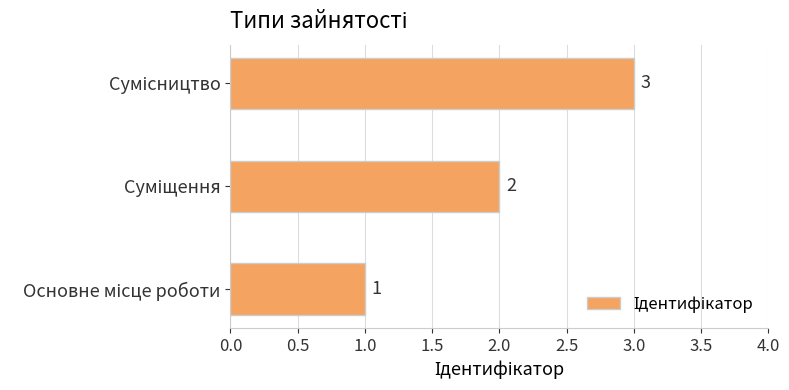

What is the greatest value displayed?

3